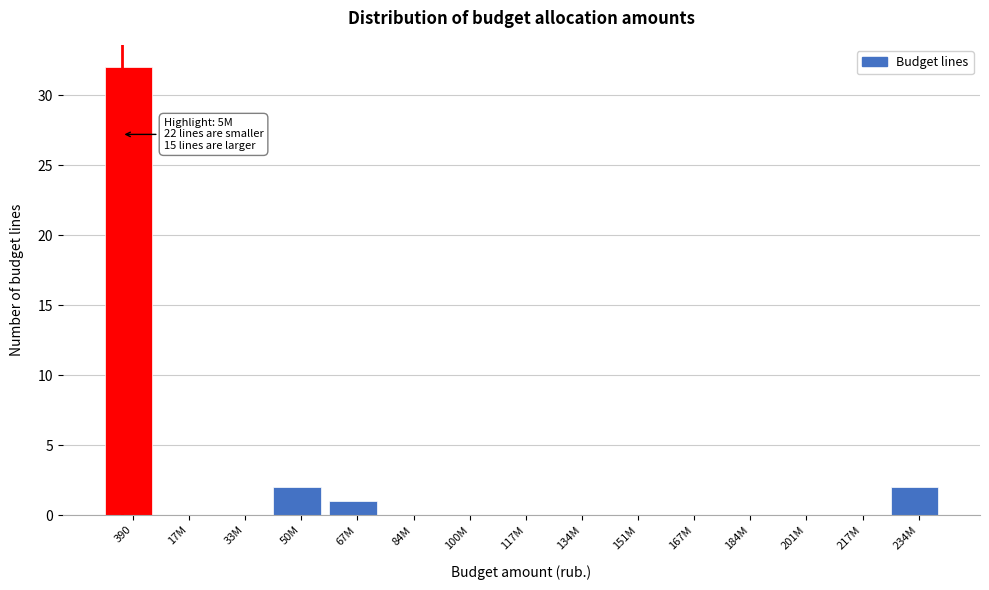

Reading left to right, list all the values displayed in this chart.

390=32	17M=0	33M=0	50M=2	67M=1	84M=0	100M=0	117M=0	134M=0	151M=0	167M=0	184M=0	201M=0	217M=0	234M=2